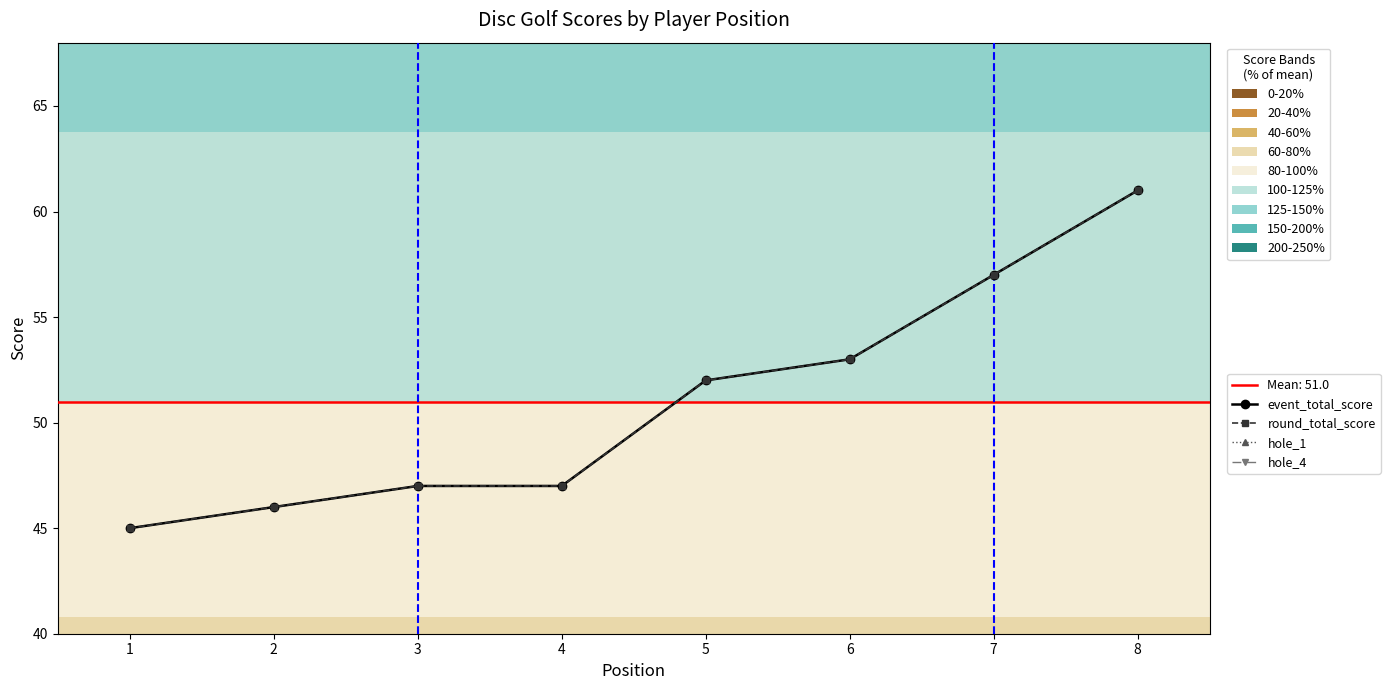

What are all the series names shown in the legend?

event_total_score, round_total_score, hole_1, hole_4